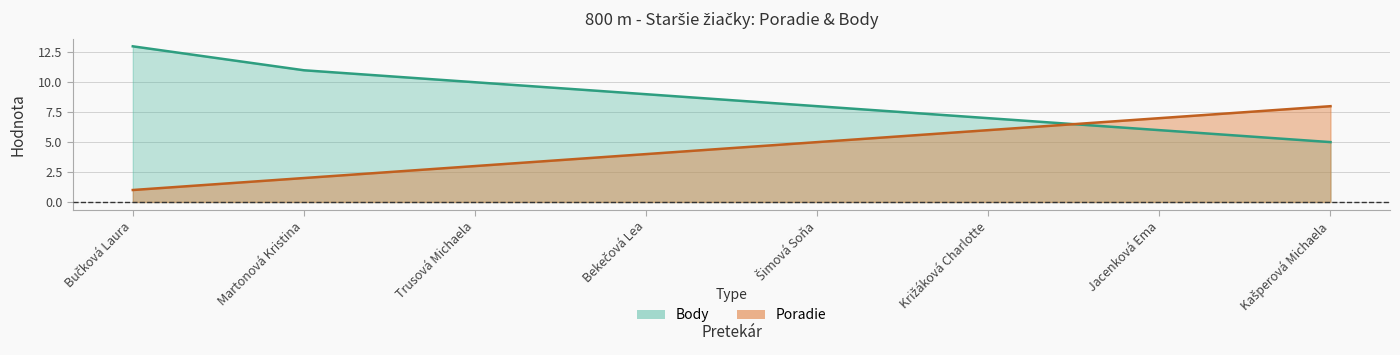

What is the difference between the maximum and second lowest values in the Poradie series?

6